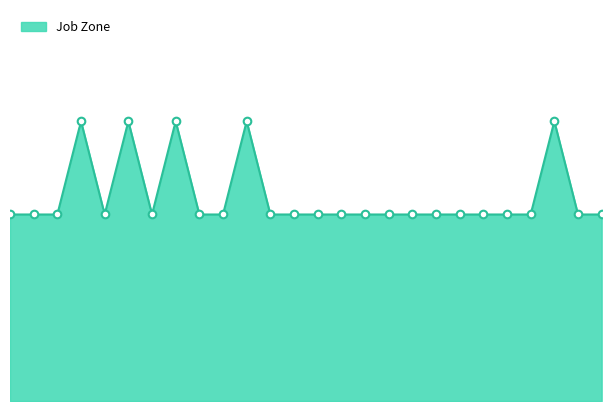

What is the ratio of the value at Bookkeeping, Accounting, and Auditing Clerks to the value at Interviewers?

1.0